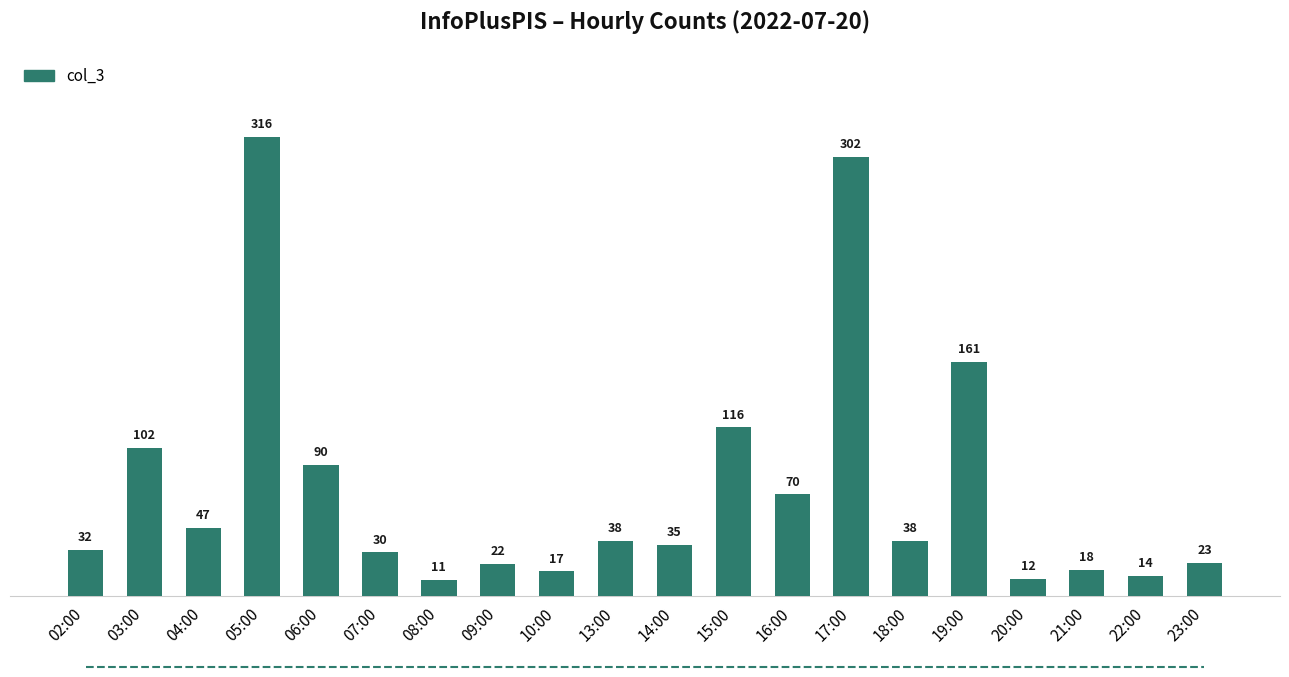

What is the approximate value at 04:00, to the nearest 50?

50